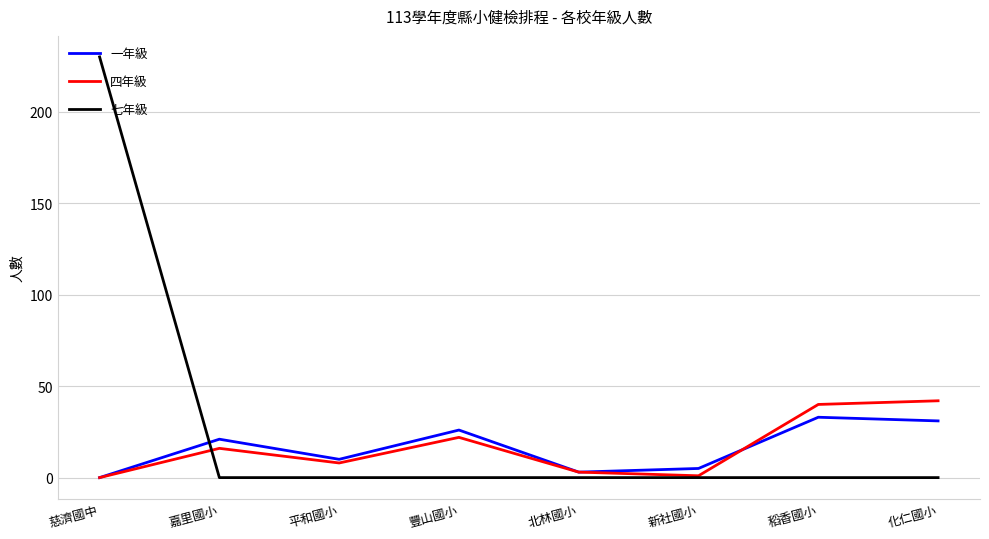

What position from the right is 嘉里國小?

7